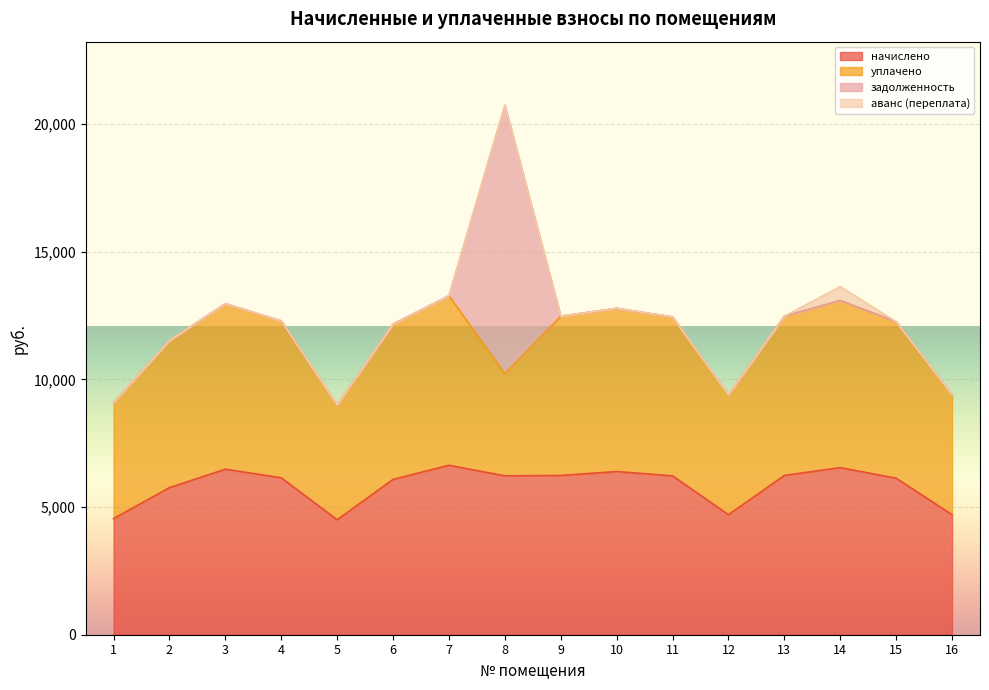

True or false: начислено and уплачено intersect in this chart.

False